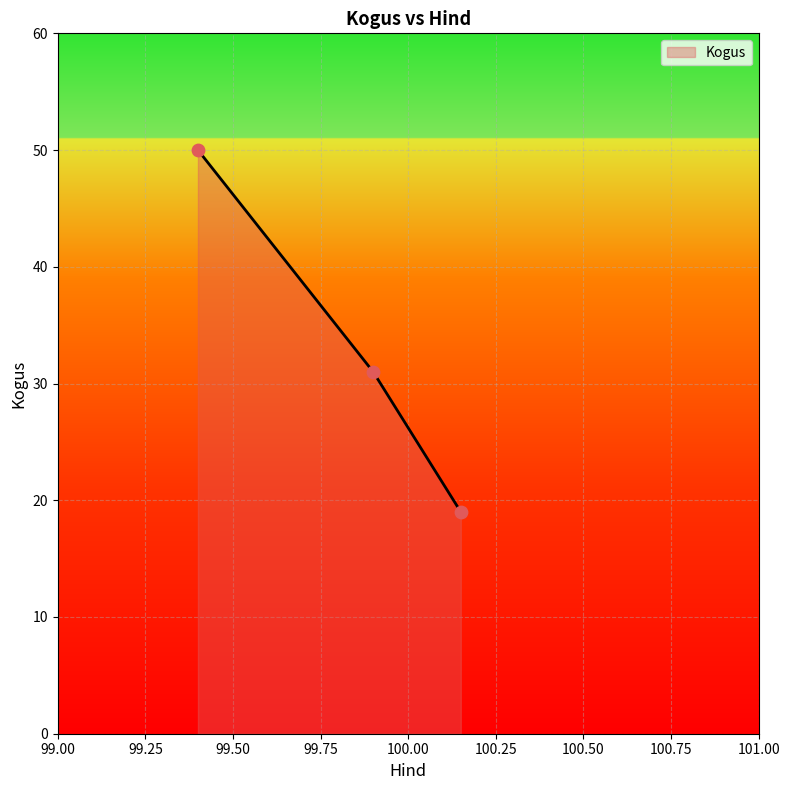

What is the average value?

33